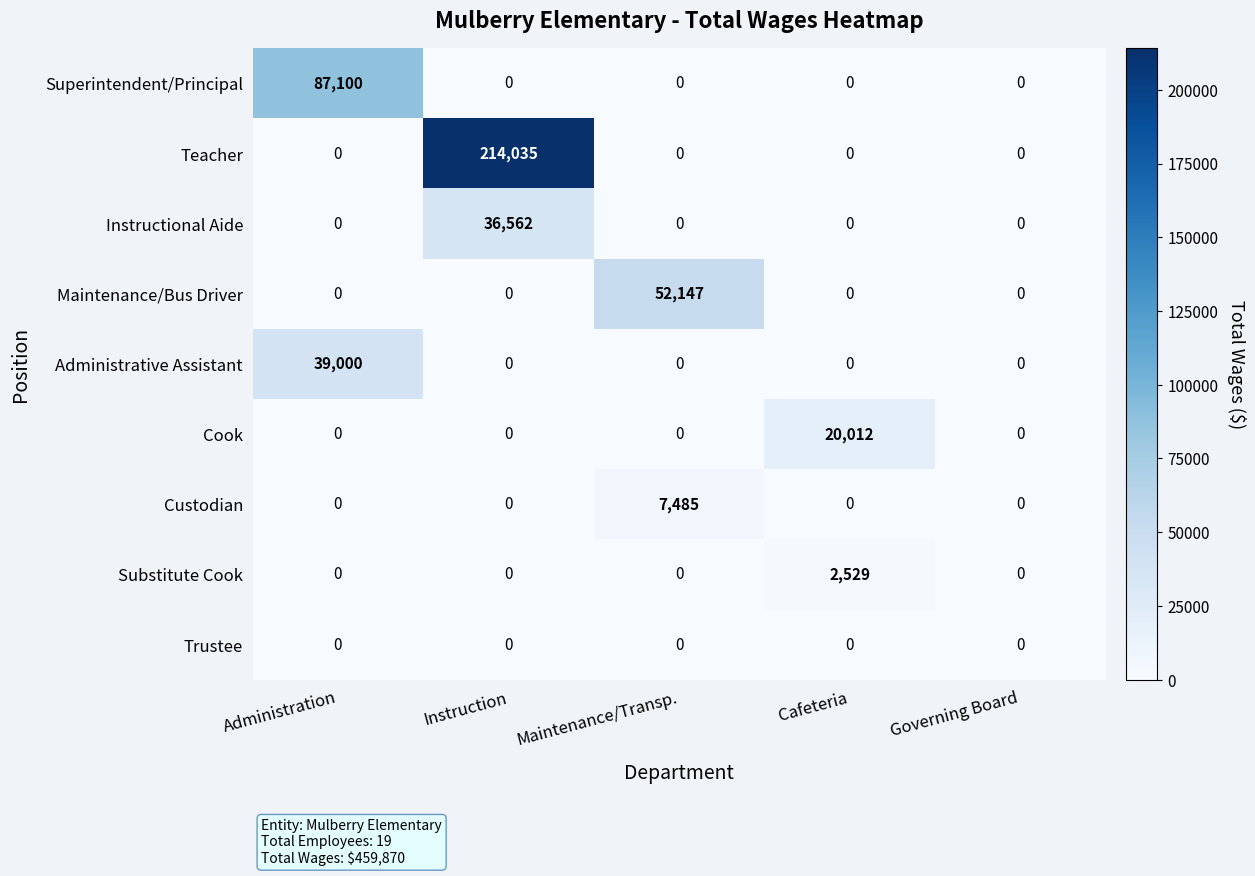

At which category is the sum across all series the highest?

Instruction